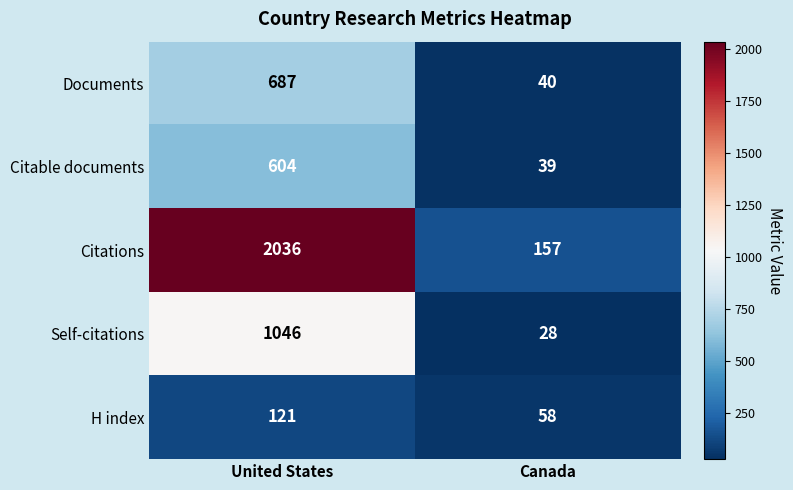

At which category is the sum across all series the highest?

United States